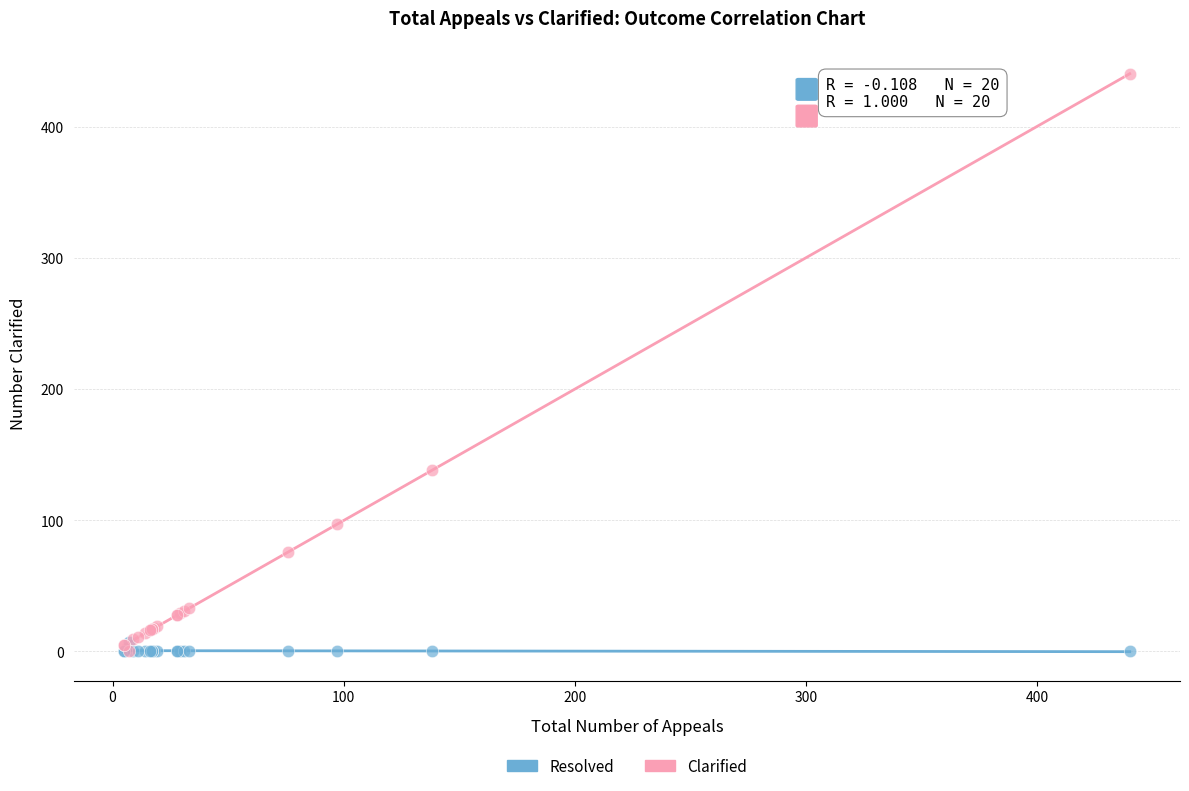

Across all series, what Y value is closest to 220?

138